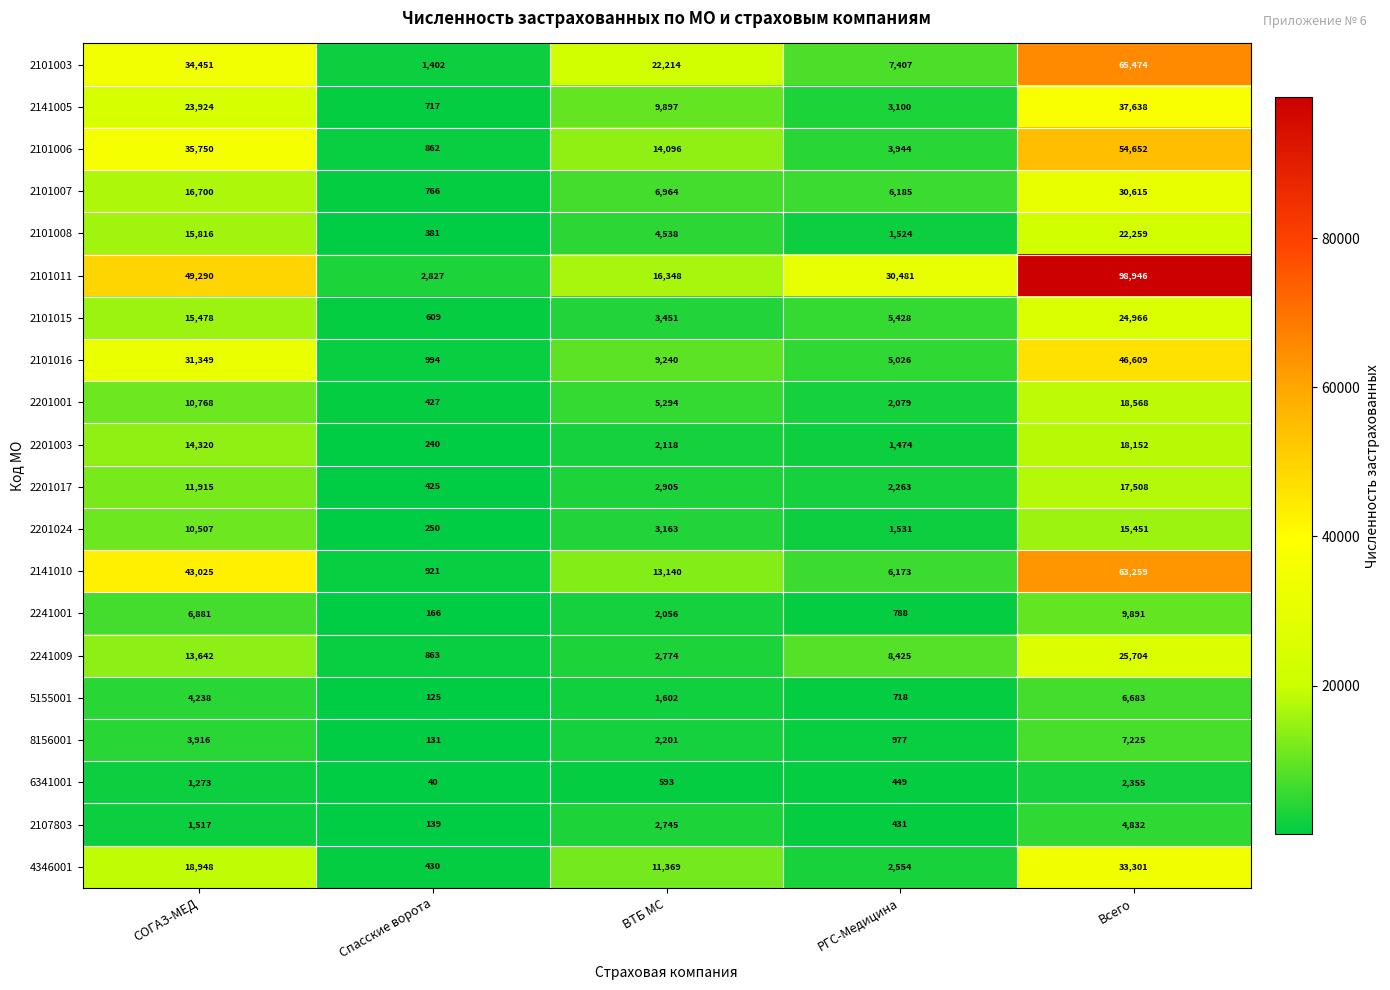

At which category is the sum across all series the highest?

Всего